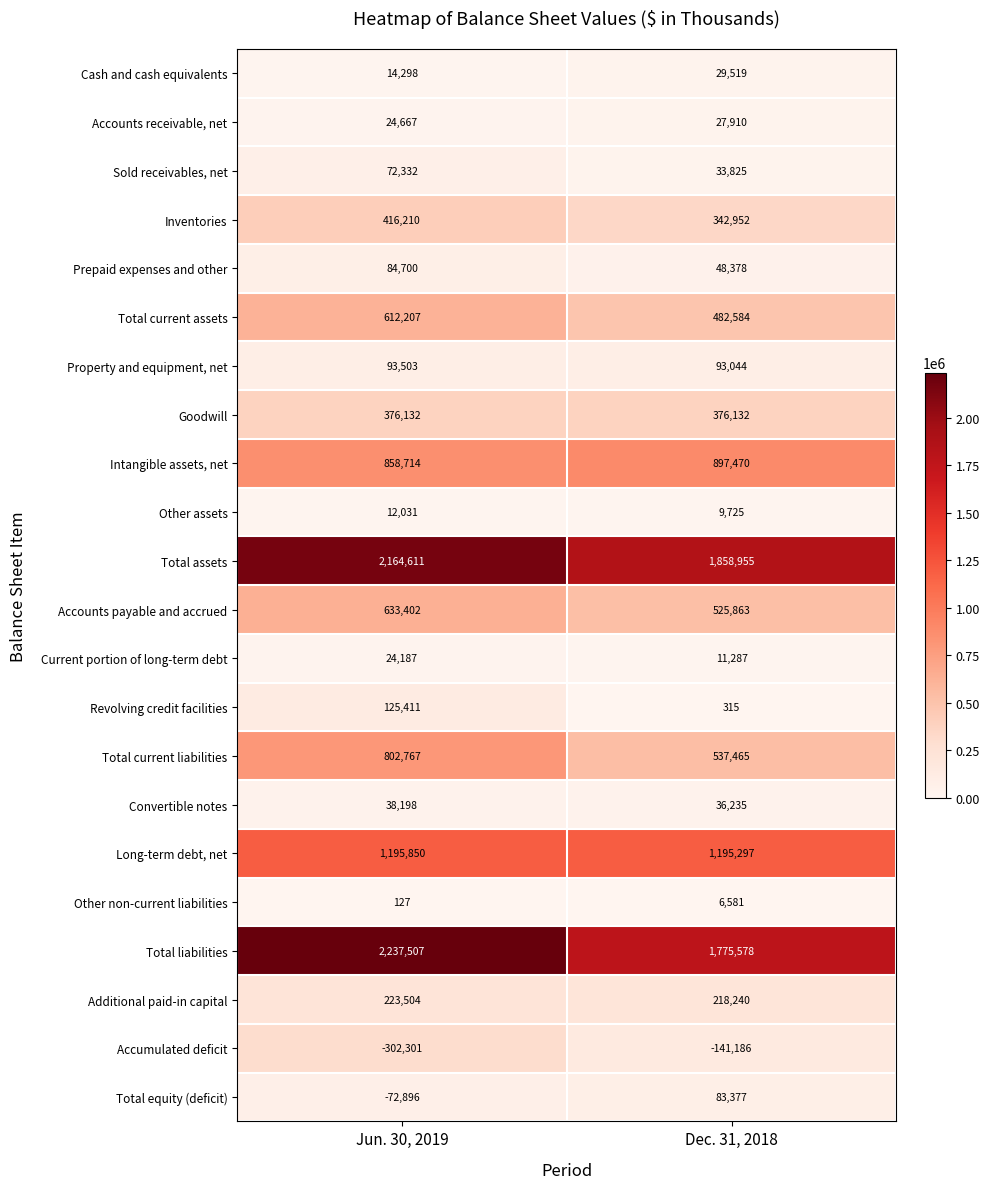

What is the sum of all Current portion of long-term debt values?

35474